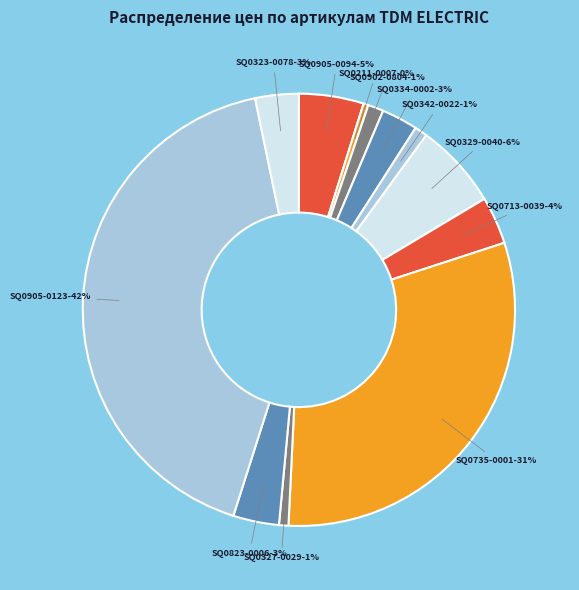

How many segments does this pie chart have?

12